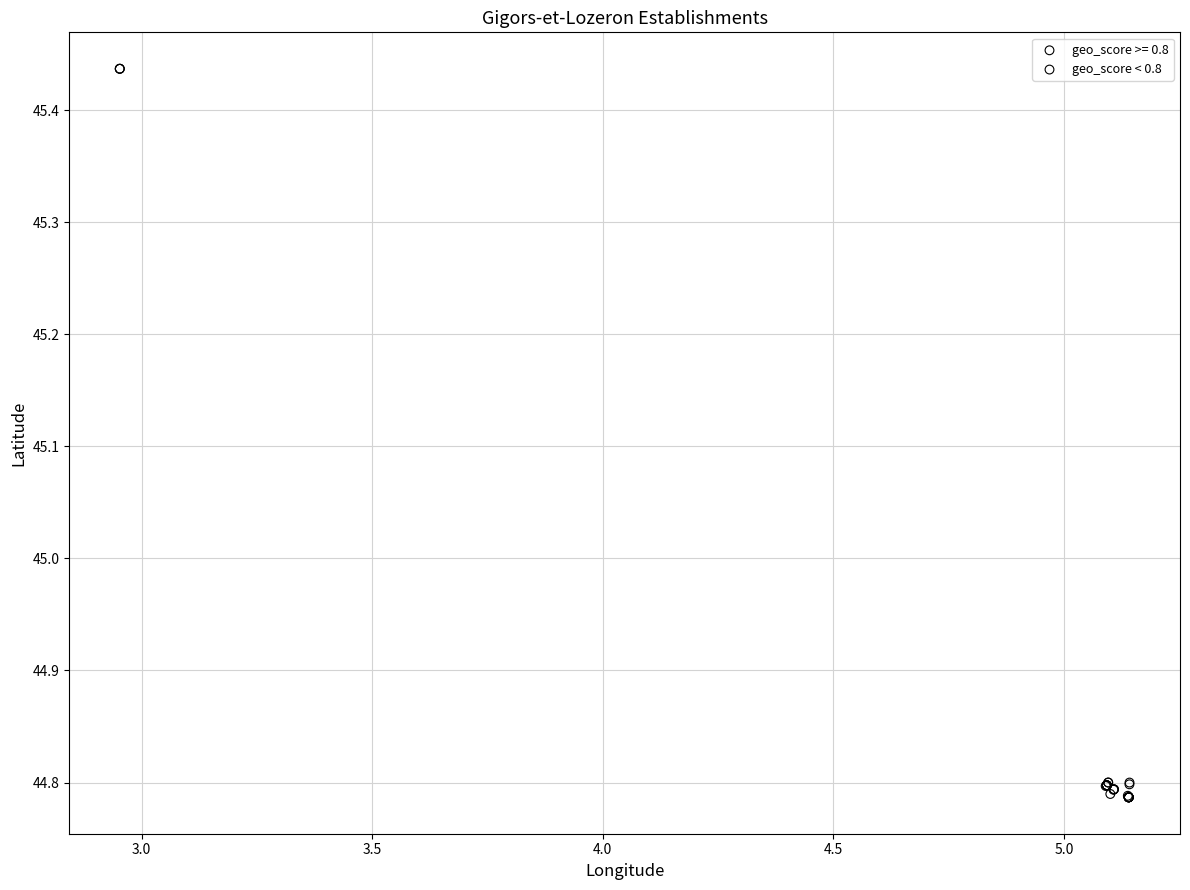

Which series has the widest spread of Y values?

geo_score < 0.8